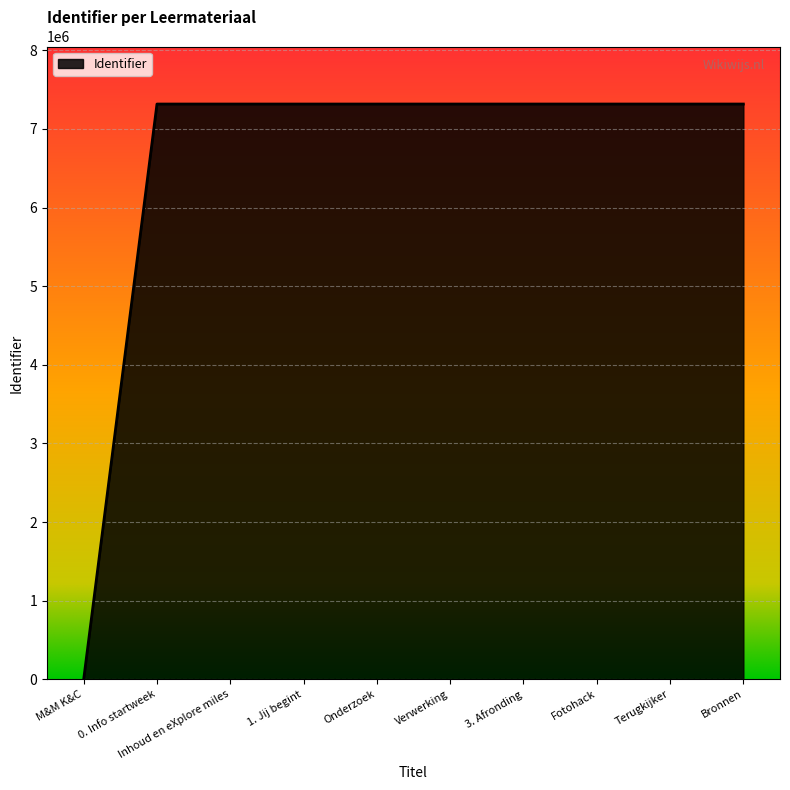

What is the difference between the maximum and minimum values?

7317407